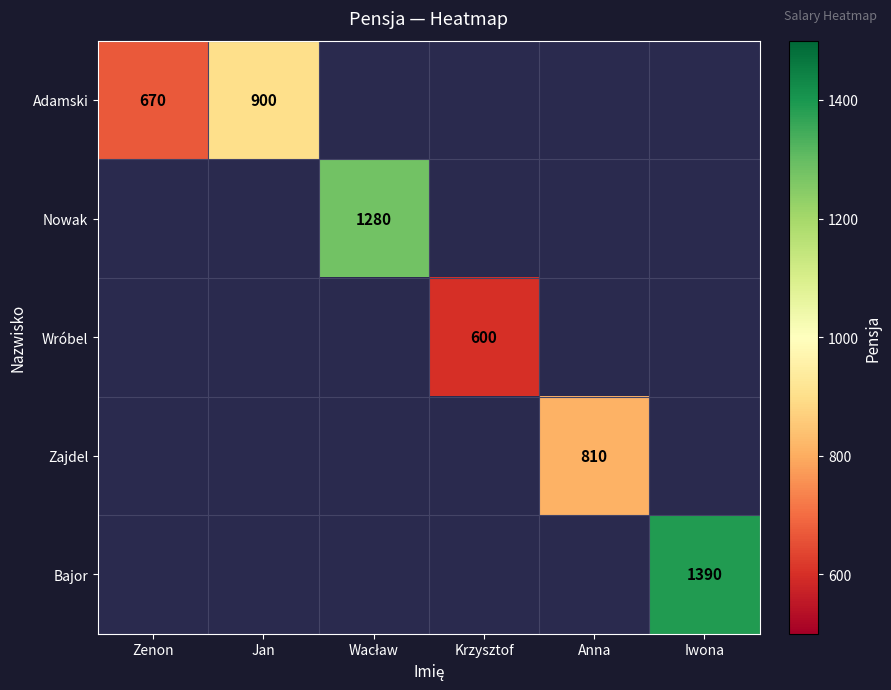

At which category does the chart reach its peak across all series?

Iwona